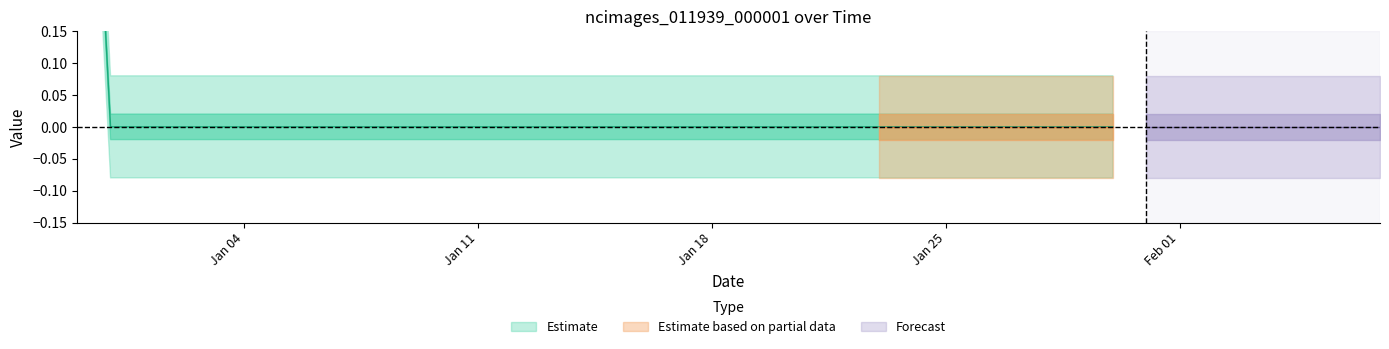

What is the maximum value shown in the chart?

1